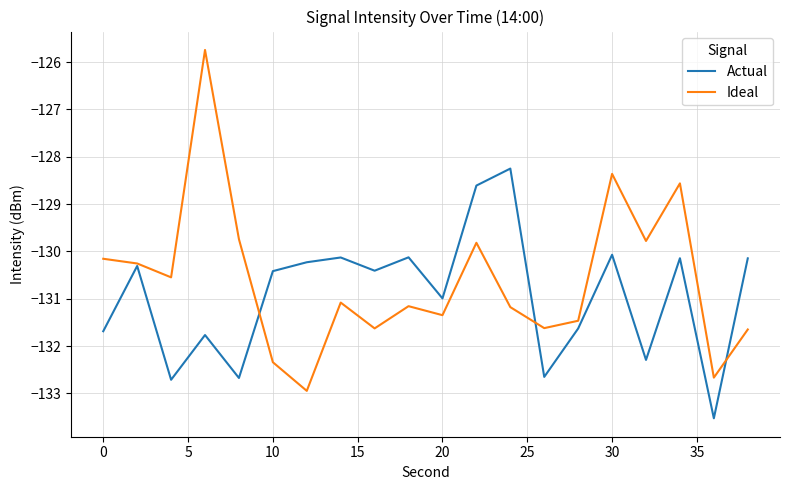

What is the minimum value shown in the chart?

-133.5